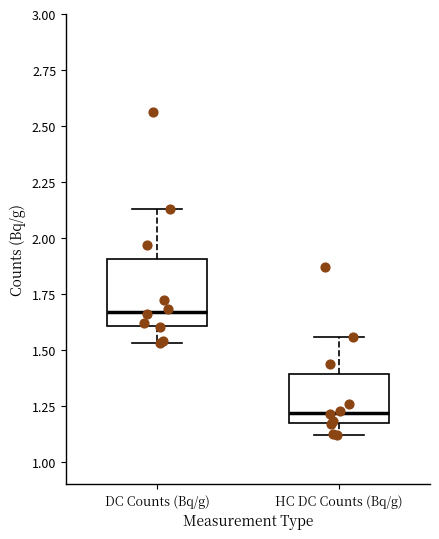

Where is the lower edge of the box for DC Counts (Bq/g) on the y-axis? The values are not printed on the chart, so give them approximately, as read against the axis.

1.60